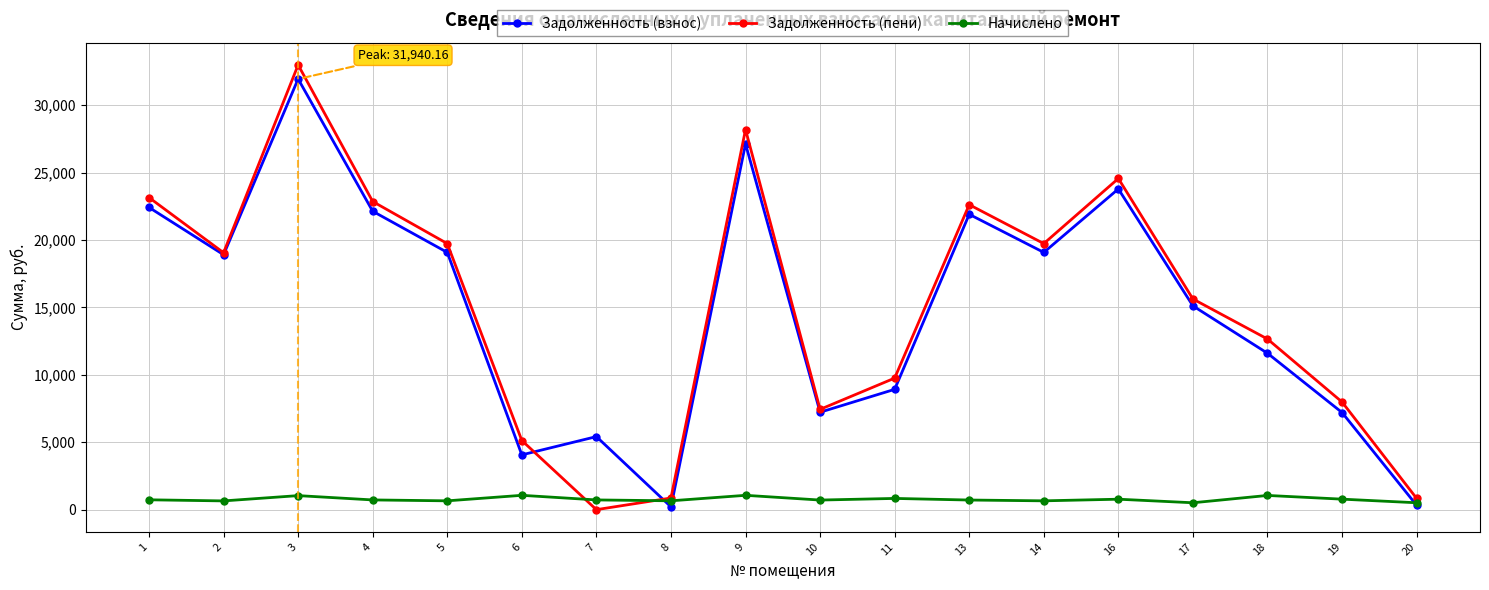

How many interior local peaks does the Задолженность (пени) series have?

4